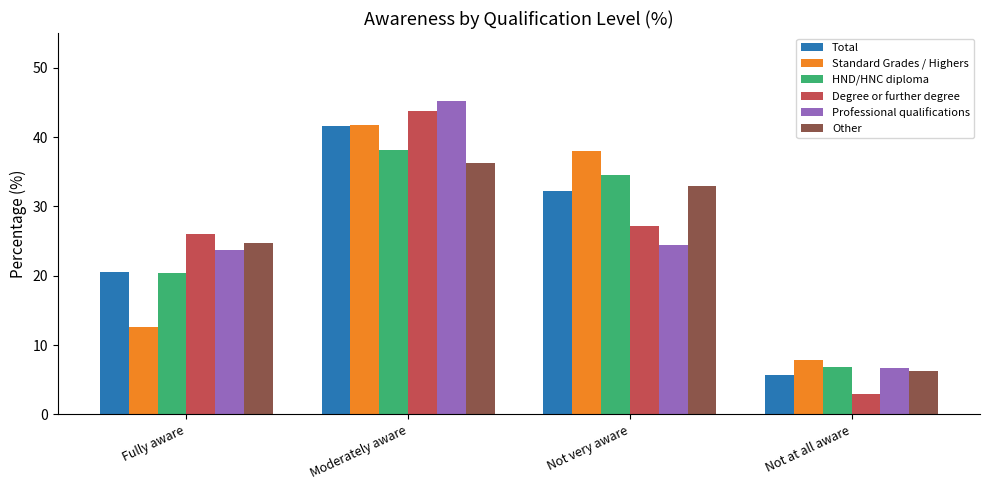

What is the smallest value displayed?

3.0